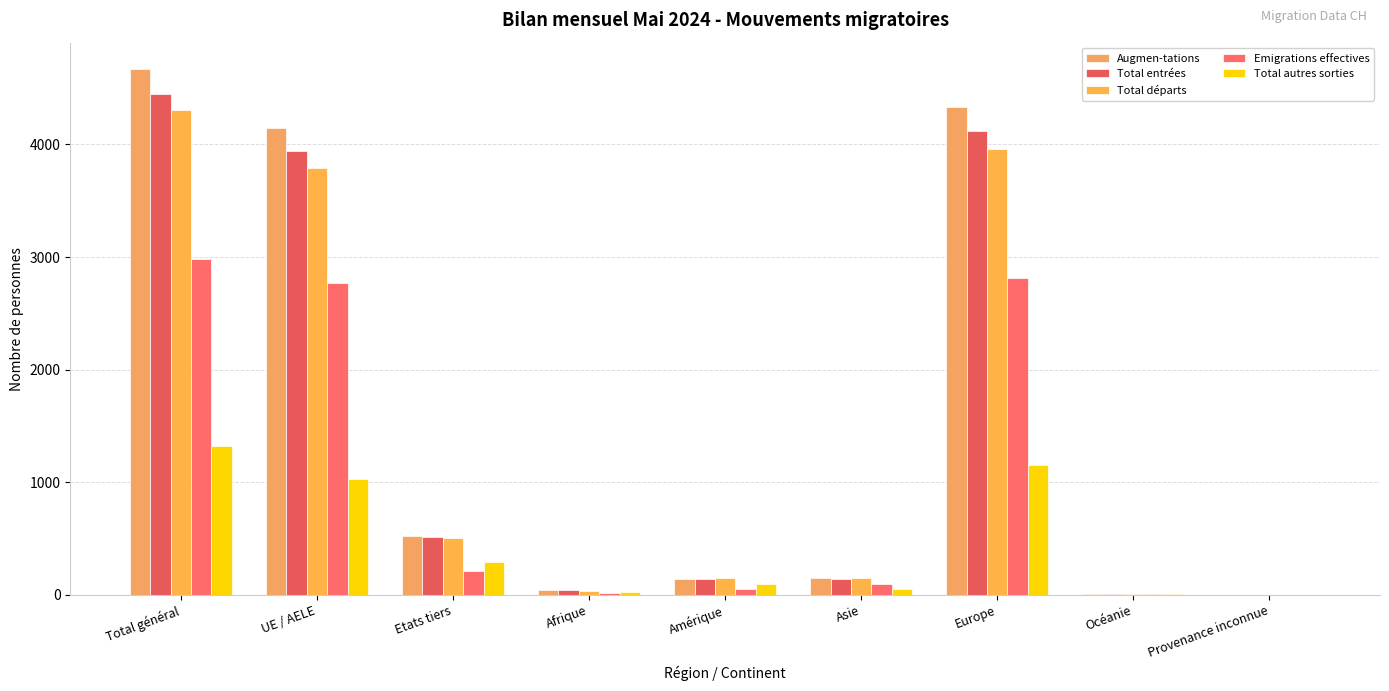

Is the value of Total départs at Amérique greater than the value of Augmen-tations at Total général?

No